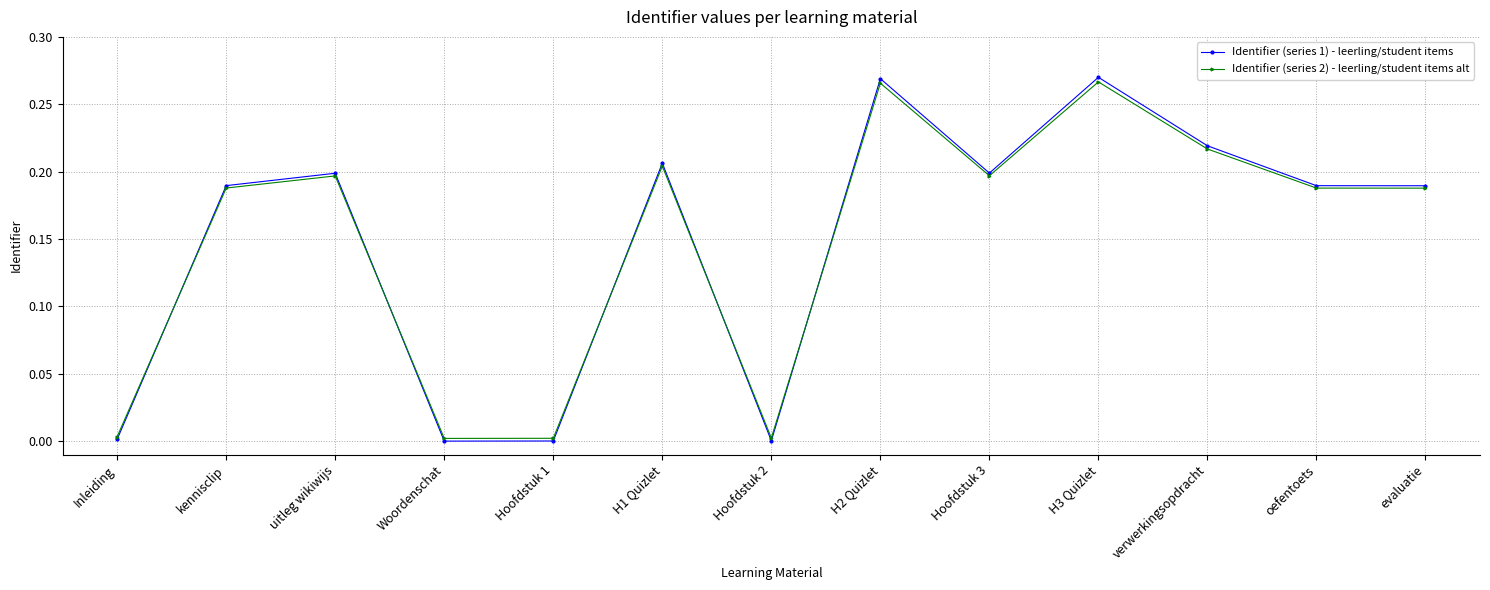

Is it true that Identifier (series 2) - leerling/student items alt equals 0.3 at verwerkingsopdracht?

False